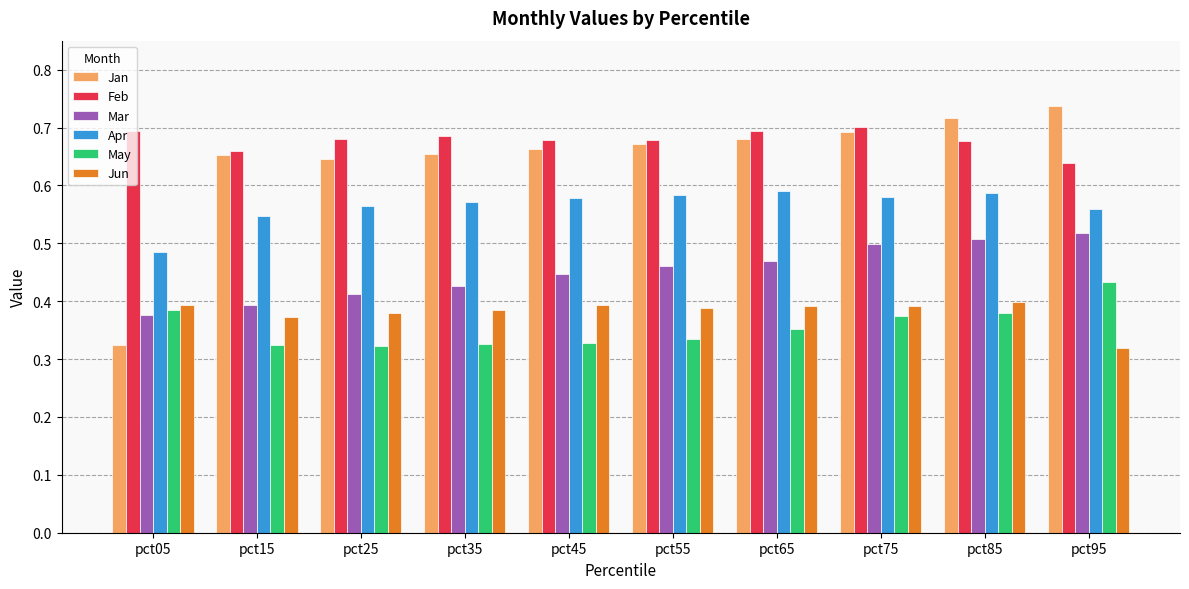

At which category does the chart reach its peak across all series?

pct95